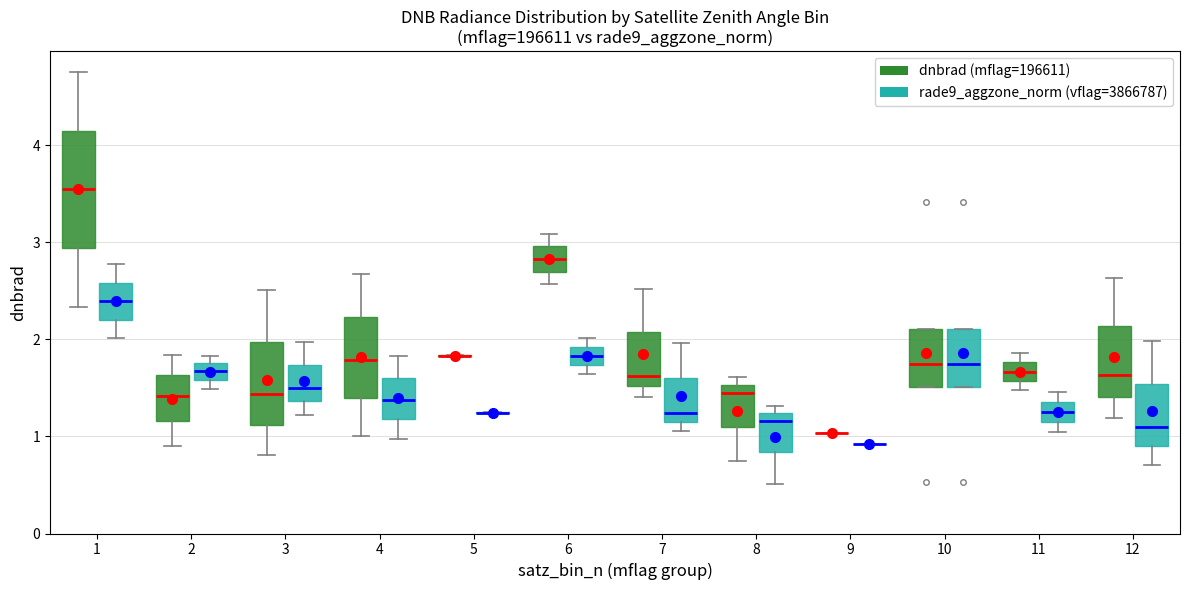

Reading left to right, read every box against the y-axis: the position of its median line, the range the box covers, and the ends of its whiskers. The values are not printed on the chart, so give them approximately, as read against the axis.

1 (dnbrad (mflag=196611)): median 3.5, box 2.9 to 4.1, whiskers 2.3 to 4.8
1 (rade9_aggzone_norm (vflag=3866787)): median 2.4, box 2.2 to 2.6, whiskers 2.0 to 2.8
2 (dnbrad (mflag=196611)): median 1.4, box 1.2 to 1.6, whiskers 0.9 to 1.8
2 (rade9_aggzone_norm (vflag=3866787)): median 1.7, box 1.6 to 1.8, whiskers 1.5 to 1.8 (just above the box's upper edge)
3 (dnbrad (mflag=196611)): median 1.4, box 1.1 to 2.0, whiskers 0.8 to 2.5
3 (rade9_aggzone_norm (vflag=3866787)): median 1.5, box 1.4 to 1.7, whiskers 1.2 to 2.0
4 (dnbrad (mflag=196611)): median 1.8, box 1.4 to 2.2, whiskers 1.0 to 2.7
4 (rade9_aggzone_norm (vflag=3866787)): median 1.4, box 1.2 to 1.6, whiskers 1.0 to 1.8
5 (dnbrad (mflag=196611)): box collapsed to a line at 1.8, whiskers 1.8 to 1.8
5 (rade9_aggzone_norm (vflag=3866787)): box collapsed to a line at 1.2, whiskers 1.2 to 1.3
6 (dnbrad (mflag=196611)): median 2.8, box 2.7 to 3.0, whiskers 2.6 to 3.1
6 (rade9_aggzone_norm (vflag=3866787)): median 1.8, box 1.7 to 1.9, whiskers 1.6 to 2.0
7 (dnbrad (mflag=196611)): median 1.6, box 1.5 to 2.1, whiskers 1.4 to 2.5
7 (rade9_aggzone_norm (vflag=3866787)): median 1.2, box 1.1 to 1.6, whiskers 1.1 (just below the box's lower edge) to 2.0
8 (dnbrad (mflag=196611)): median 1.4, box 1.1 to 1.5, whiskers 0.7 to 1.6
8 (rade9_aggzone_norm (vflag=3866787)): median 1.2 (just below the box's upper edge), box 0.8 to 1.2, whiskers 0.5 to 1.3
9 (dnbrad (mflag=196611)): box collapsed to a line at 1.0, whiskers 1.0 to 1.0
9 (rade9_aggzone_norm (vflag=3866787)): box collapsed to a line at 0.9, whiskers 0.9 to 0.9
10 (dnbrad (mflag=196611)): median 1.7, box 1.5 to 2.1, whiskers 1.5 to 2.1
10 (rade9_aggzone_norm (vflag=3866787)): median 1.7, box 1.5 to 2.1, whiskers 1.5 to 2.1
11 (dnbrad (mflag=196611)): median 1.7, box 1.6 to 1.8, whiskers 1.5 to 1.9
11 (rade9_aggzone_norm (vflag=3866787)): median 1.3, box 1.2 to 1.4, whiskers 1.0 to 1.5
12 (dnbrad (mflag=196611)): median 1.6, box 1.4 to 2.1, whiskers 1.2 to 2.6
12 (rade9_aggzone_norm (vflag=3866787)): median 1.1, box 0.9 to 1.5, whiskers 0.7 to 2.0